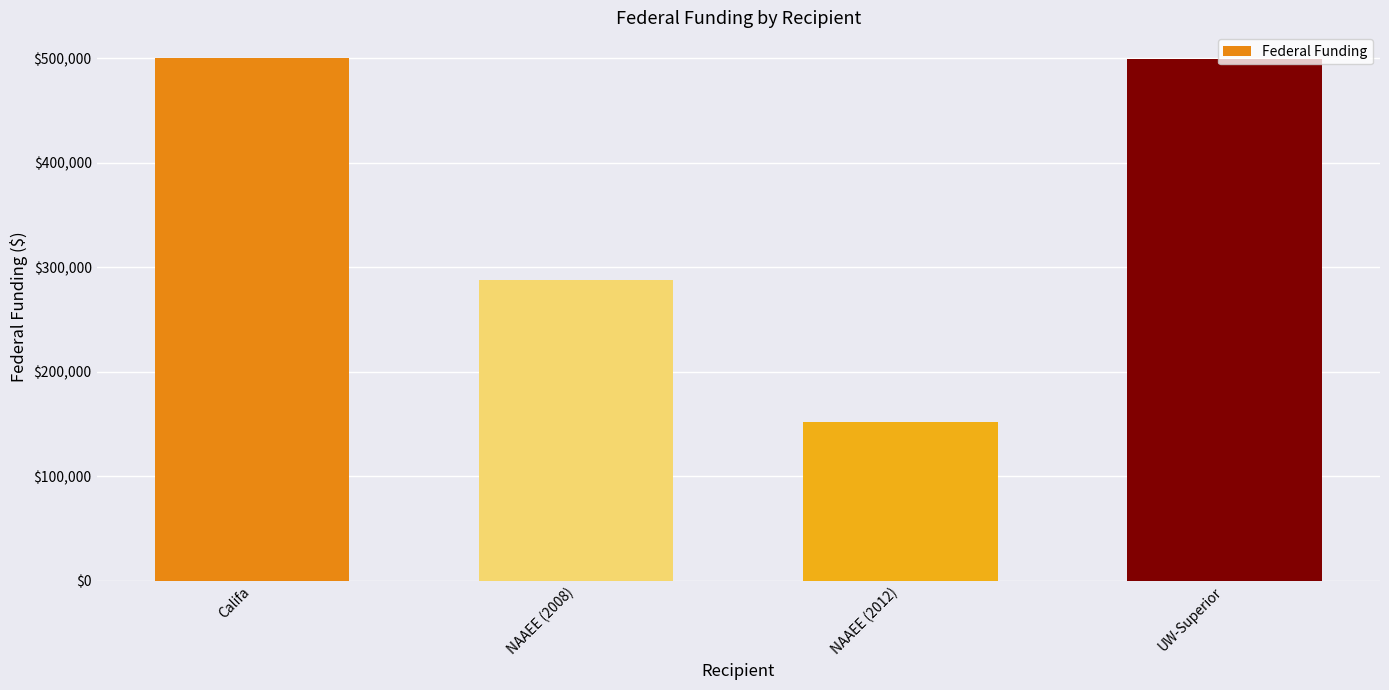

Which has a higher value, UW-Superior or NAAEE (2012)?

UW-Superior